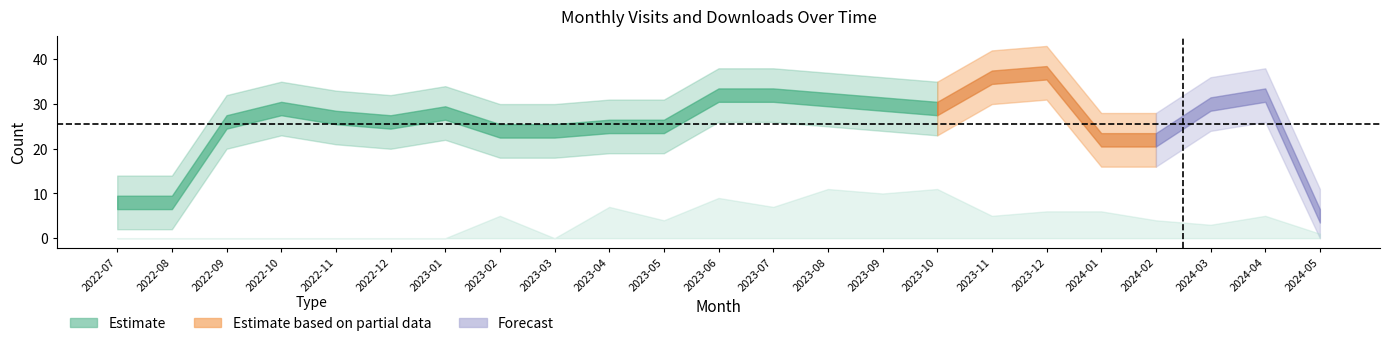

What is the label of the 20th point from the left?

2024-02